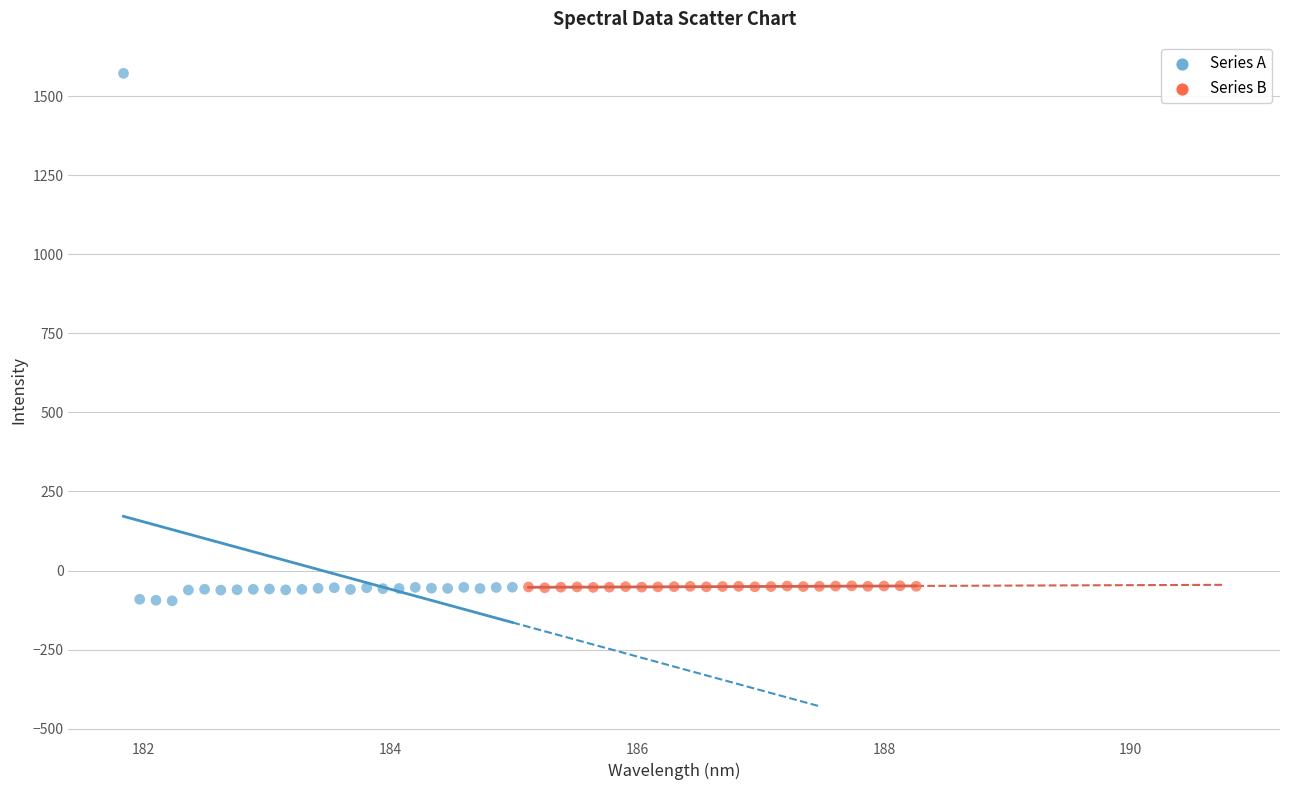

Which series has the largest Y range (max minus min)?

Series A